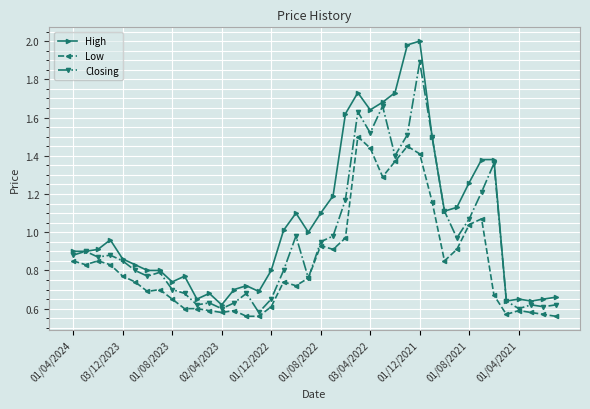

Which series has the widest spread of values?

High